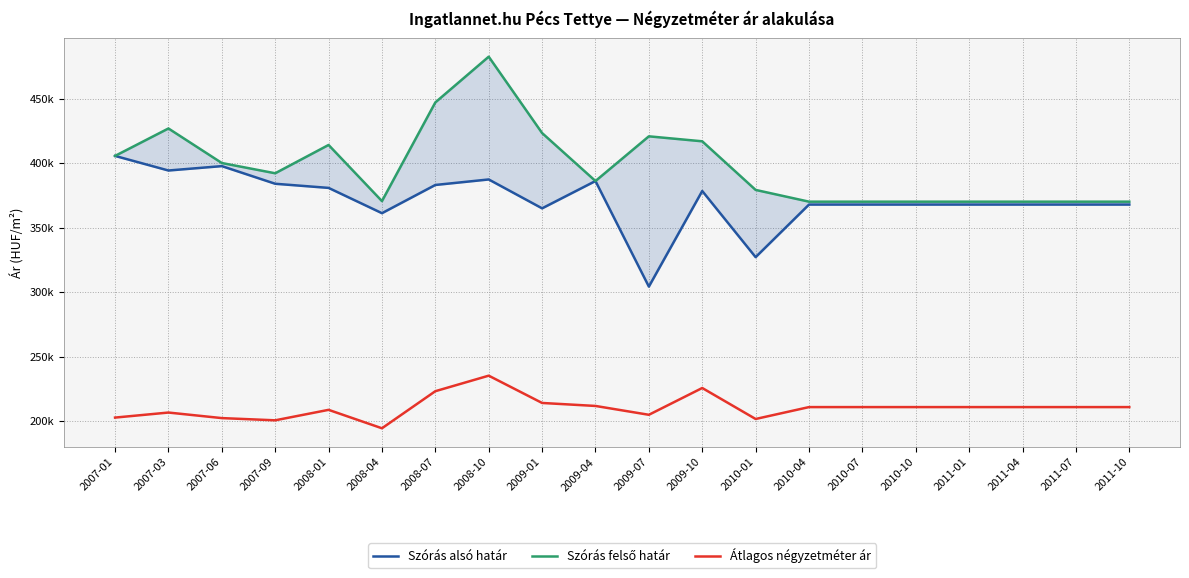

What is the difference between the maximum and minimum values in the Szórás felső határ series?

112419